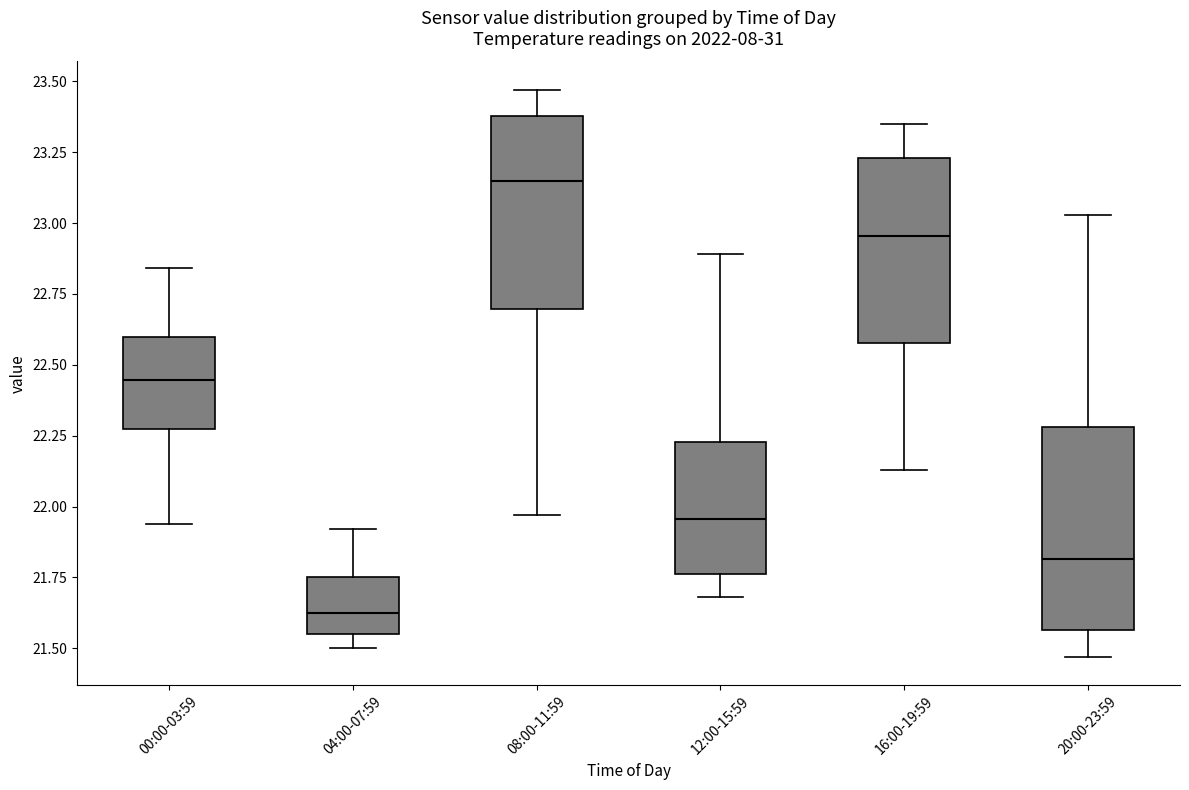

Where does the median line of the box for 00:00-03:59 sit on the y-axis? The values are not printed on the chart, so give them approximately, as read against the axis.

22.45